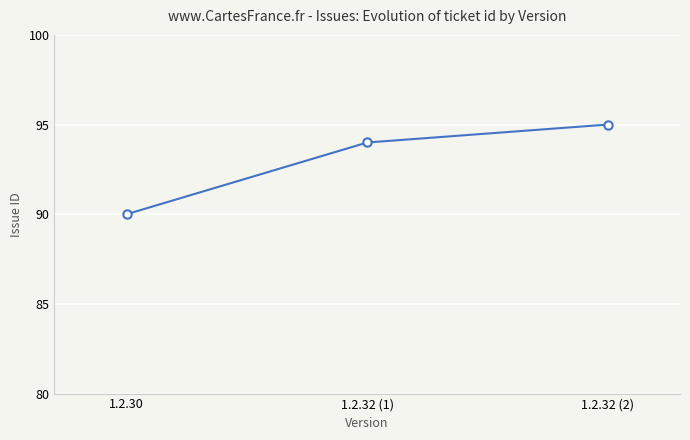

What is the change in value from 1.2.32 (1) to 1.2.32 (2)?

+1